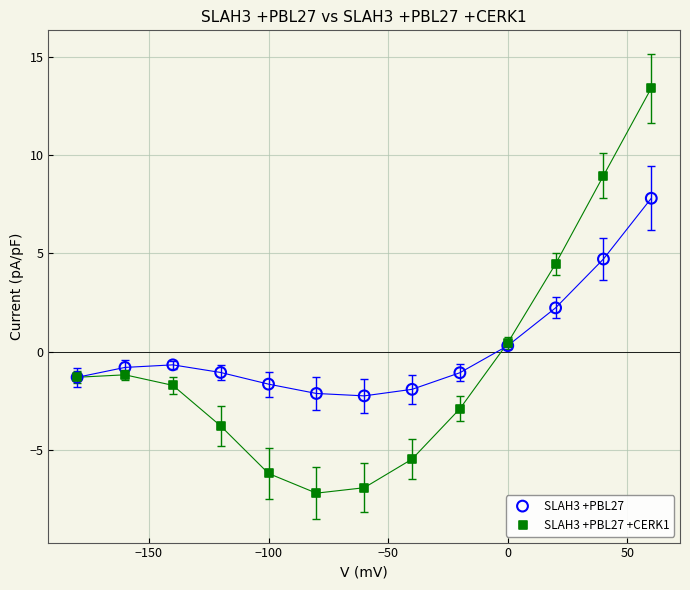

Across all series, what Y value is closest to 3?

2.2